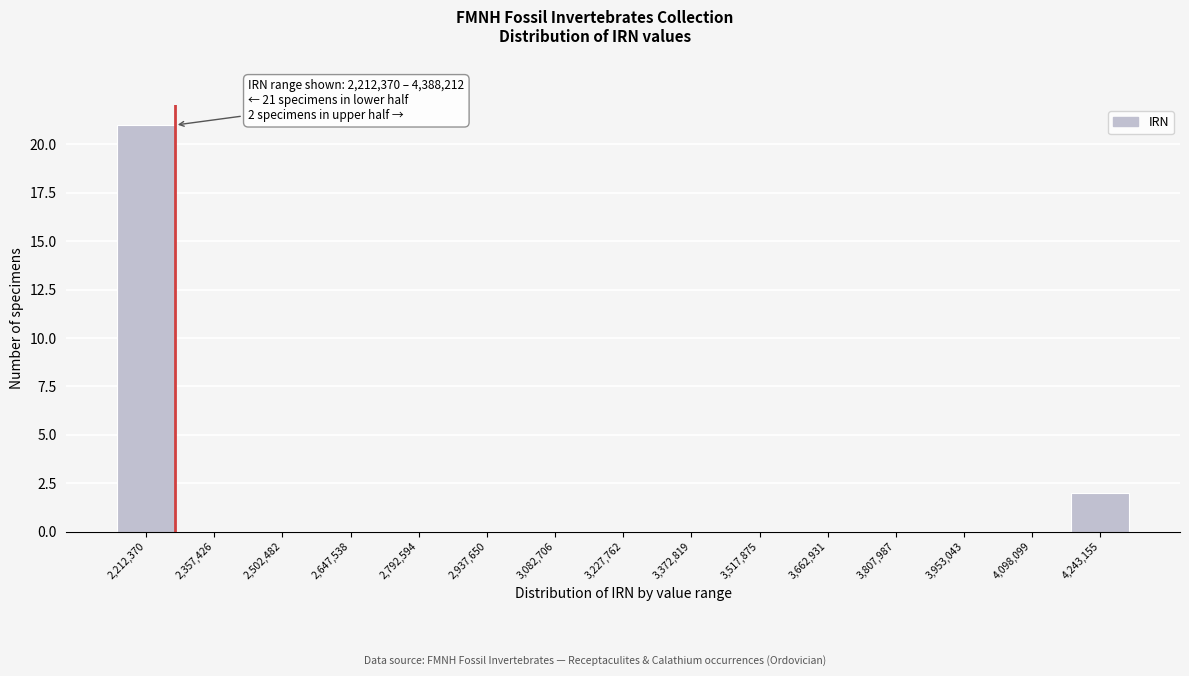

Reading right to left, list all the values displayed in this chart.

4,243,155=2	4,098,099=0	3,953,043=0	3,807,987=0	3,662,931=0	3,517,875=0	3,372,819=0	3,227,762=0	3,082,706=0	2,937,650=0	2,792,594=0	2,647,538=0	2,502,482=0	2,357,426=0	2,212,370=21